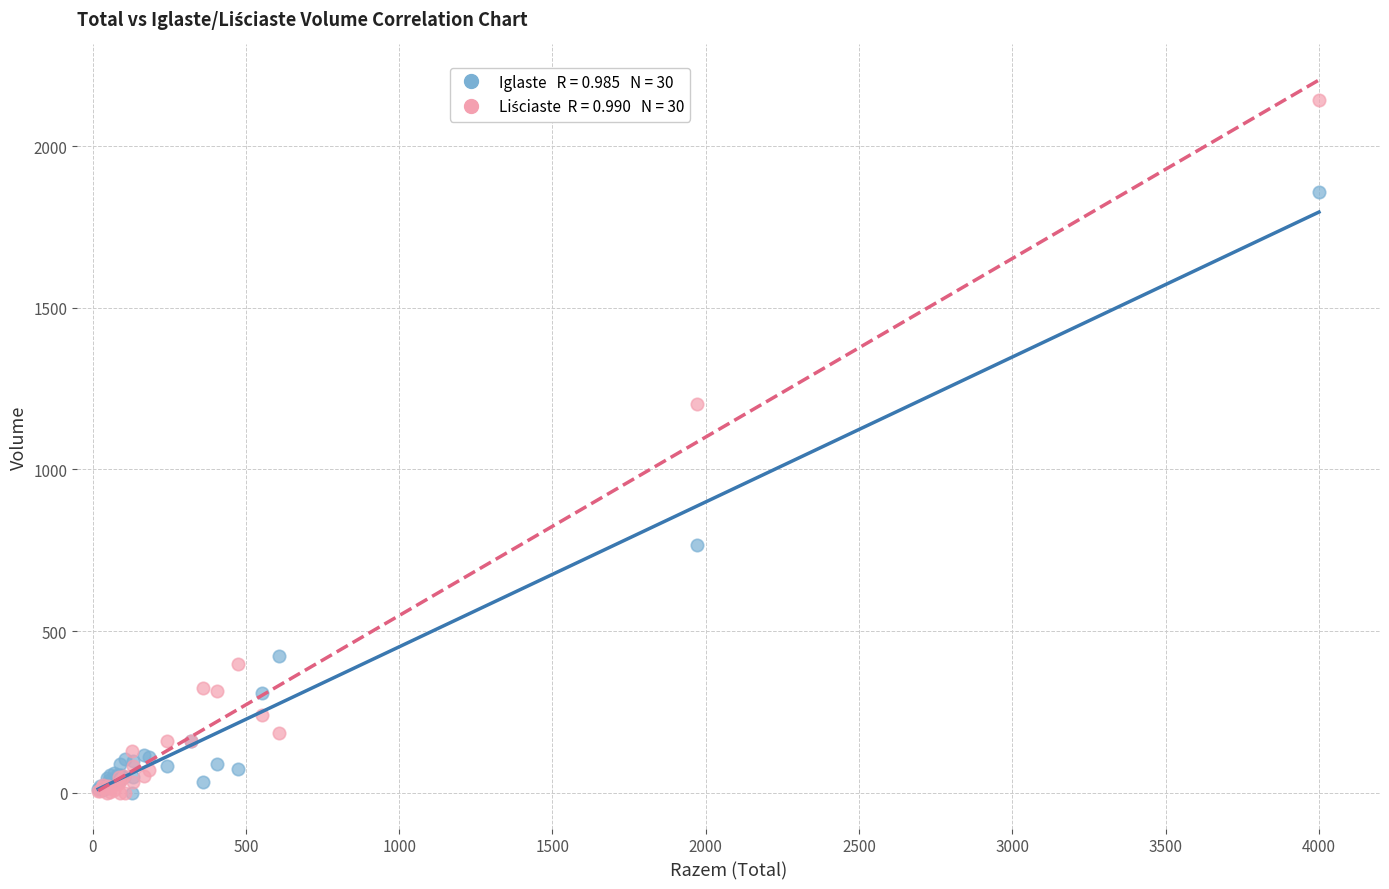

Across all series, what Y value is closest to 1071?

1203